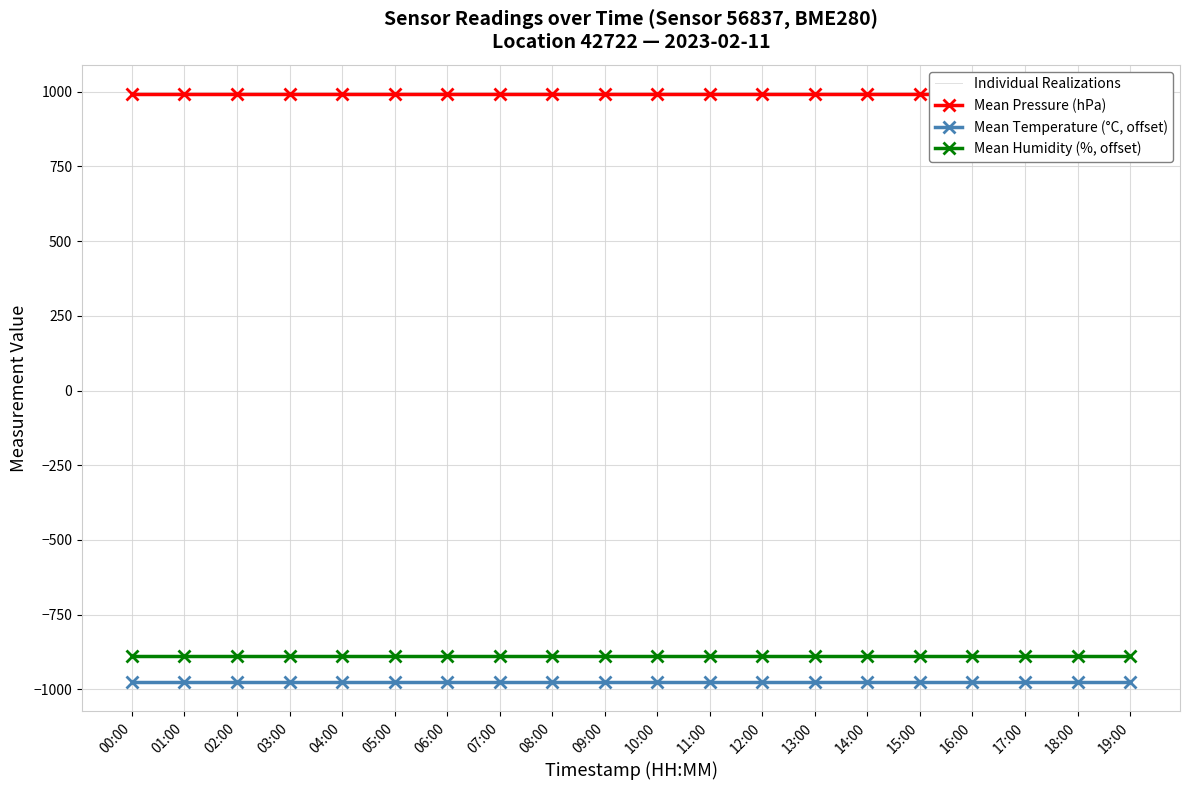

What is the label of the 11th point from the right?

09:00